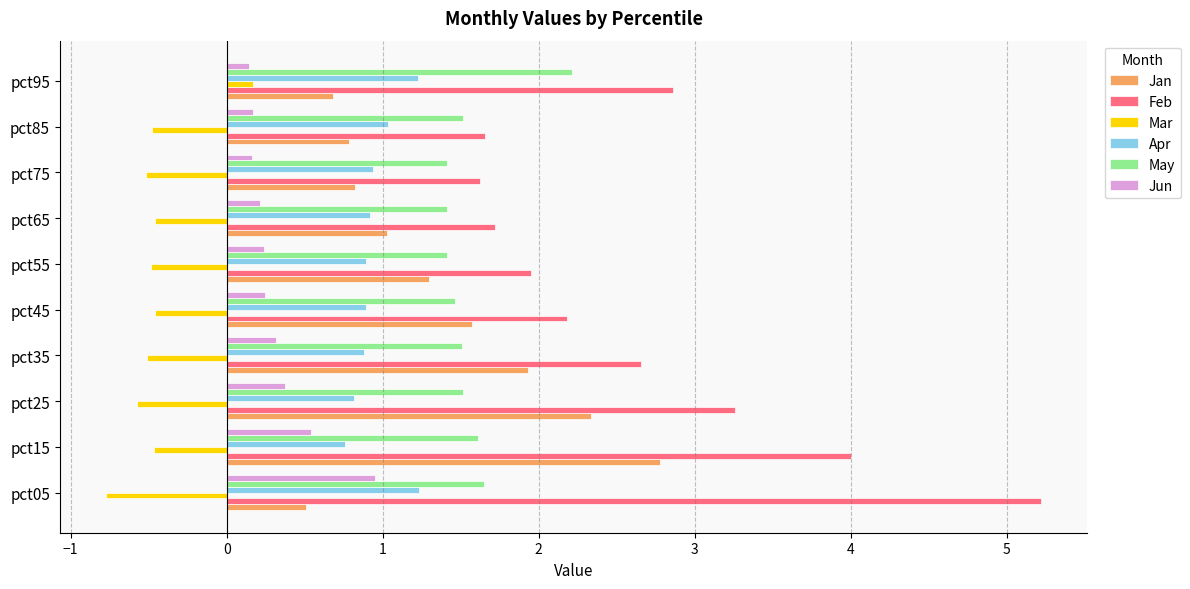

List the series in order of their peak value, highest first.

Feb, Jan, May, Apr, Jun, Mar